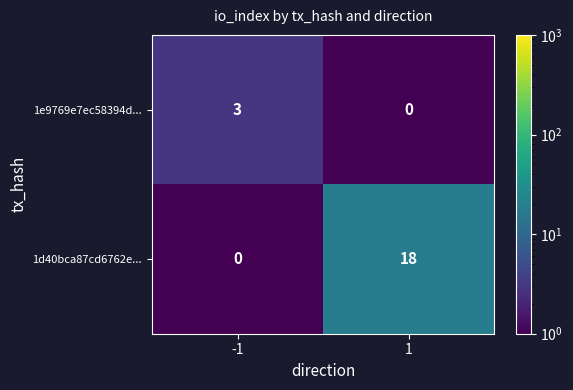

What is the sum of the 1e9769e7ec58394d... values at -1 and 1?

3